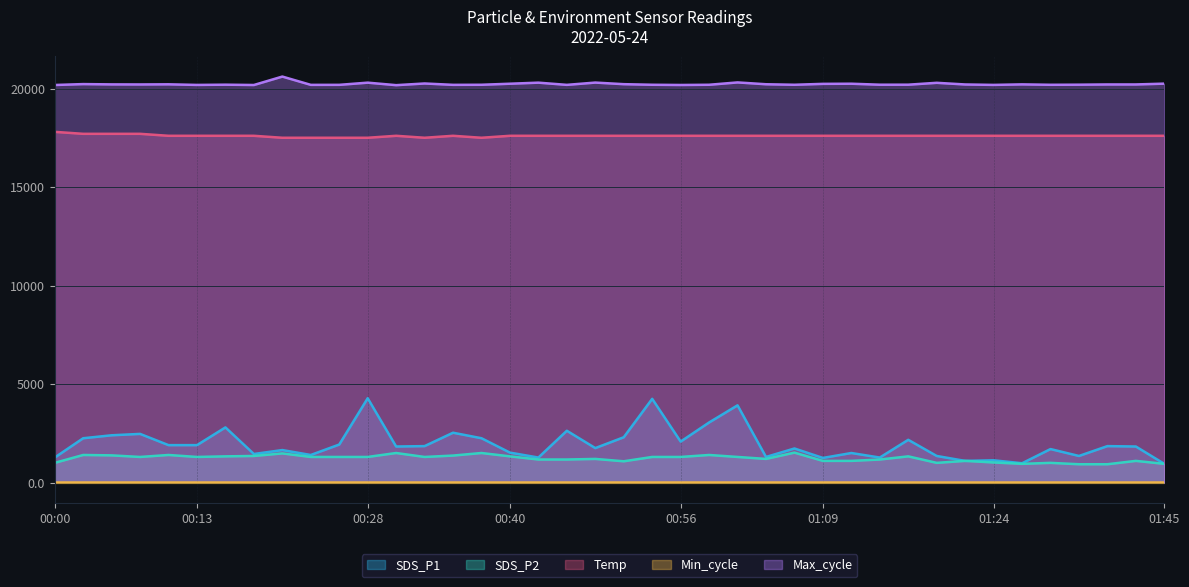

What is the sum of the Temp values at 01:42 and 01:24?

35200